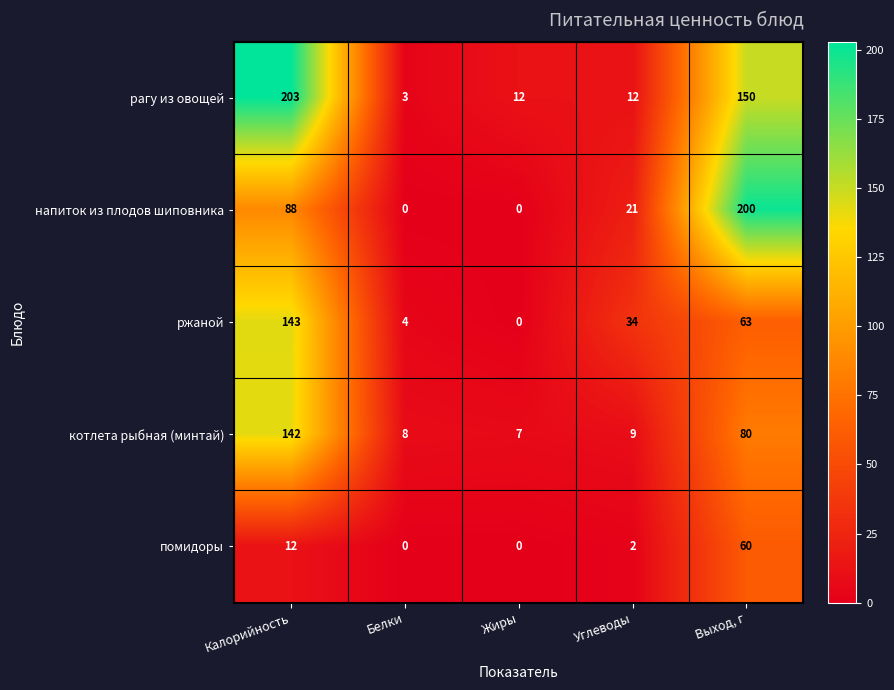

Reading left to right, what are all the values shown in this chart?

рагу из овощей: 203	3	12	12	150
напиток из плодов шиповника: 88	0	0	21	200
ржаной: 143	4	0	34	63
котлета рыбная (минтай): 142	8	7	9	80
помидоры: 12	0	0	2	60